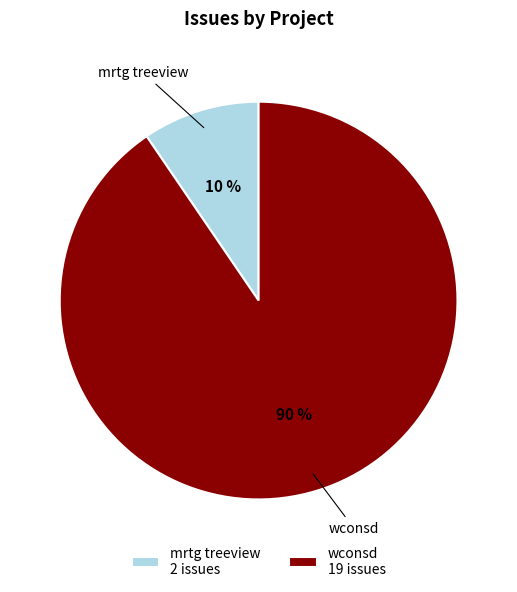

What is the ratio of the value at mrtg treeview to the value at wconsd?

0.1